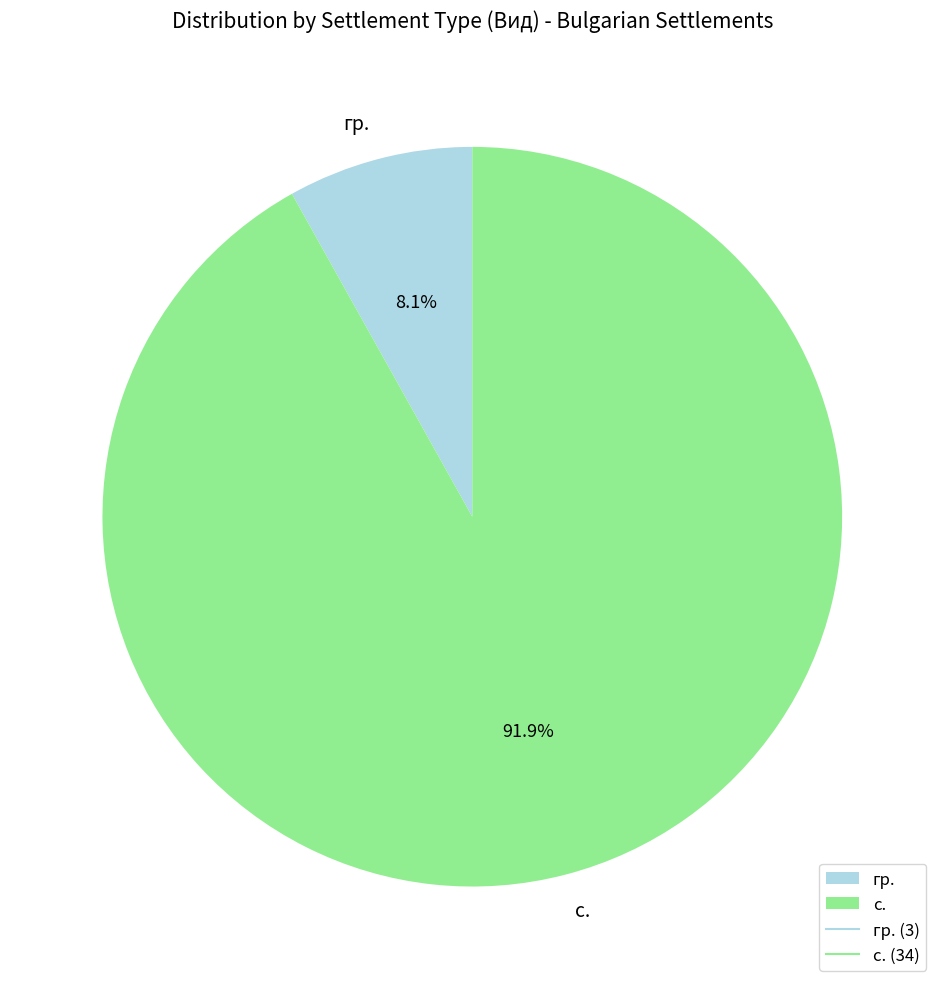

How many segments does this pie chart have?

2